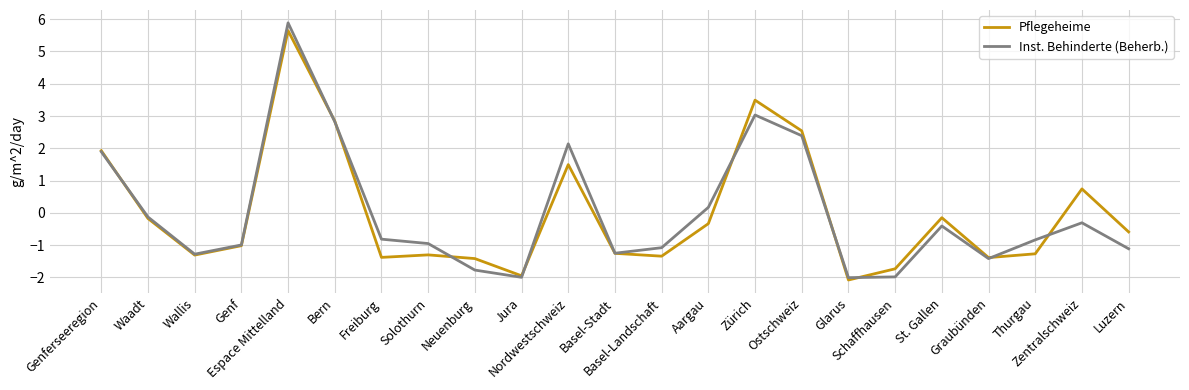

Which series has the largest range (max minus min)?

Inst. Behinderte (Beherb.)